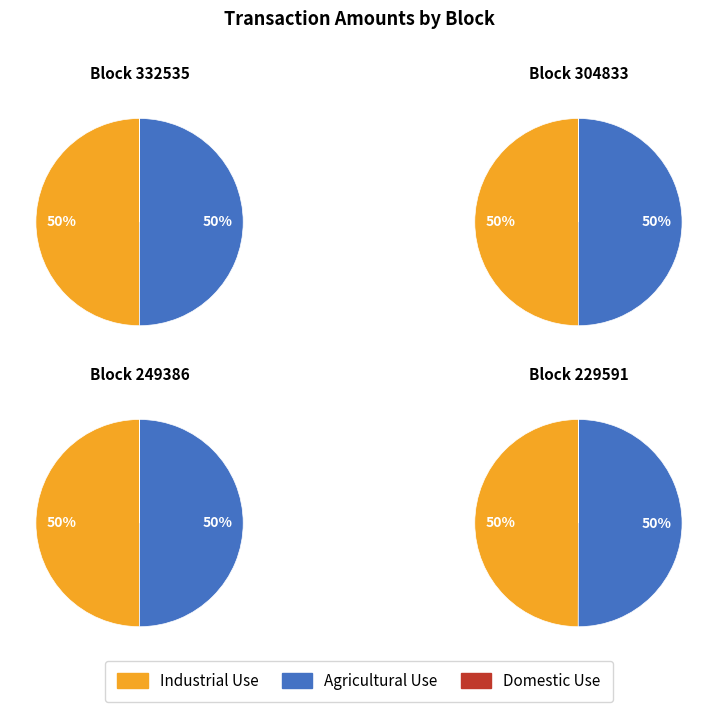

What percentage is the 304833 slice, to the nearest percent?

25%